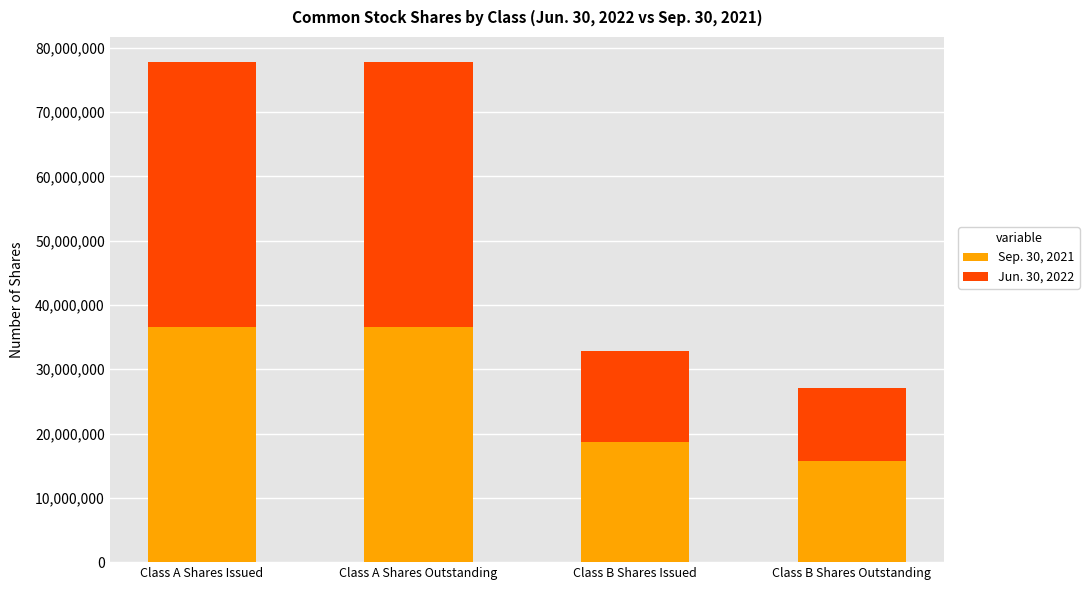

Reading right to left, list the values for the Sep. 30, 2021 series.

Class B Shares Outstanding=15691839	Class B Shares Issued=18614791	Class A Shares Outstanding=36600639	Class A Shares Issued=36600639